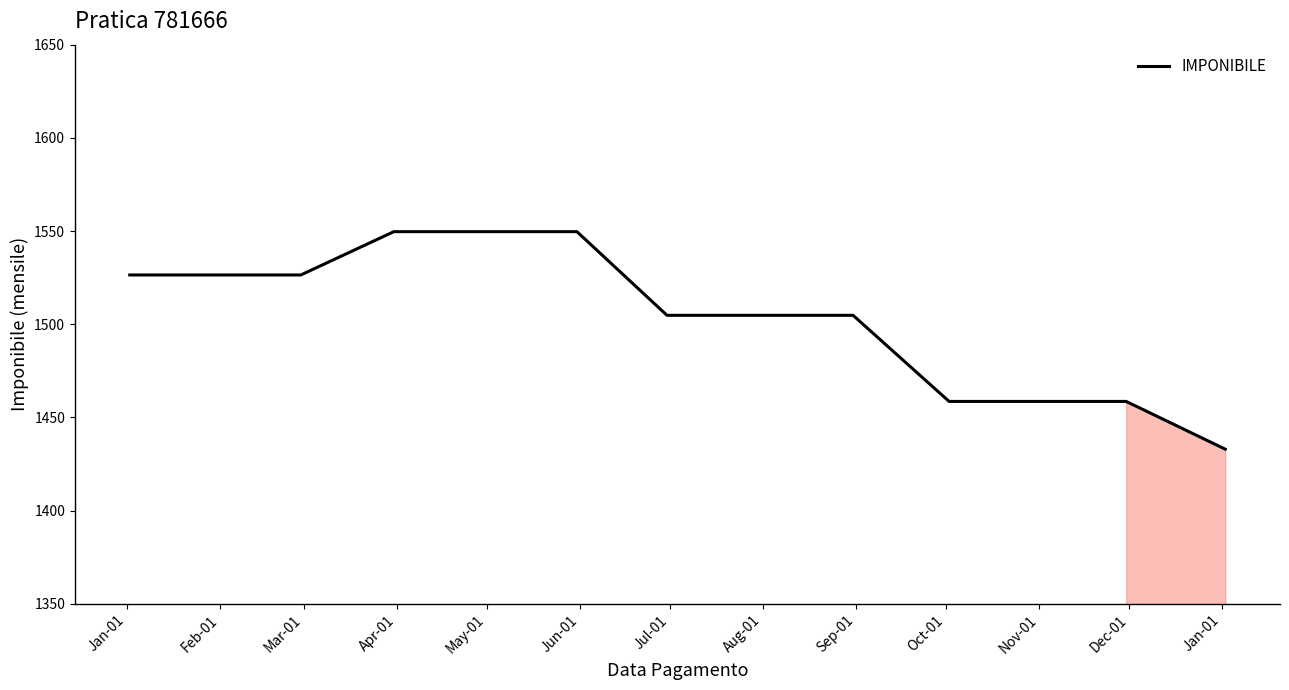

Count the number of data series in this chart.

1